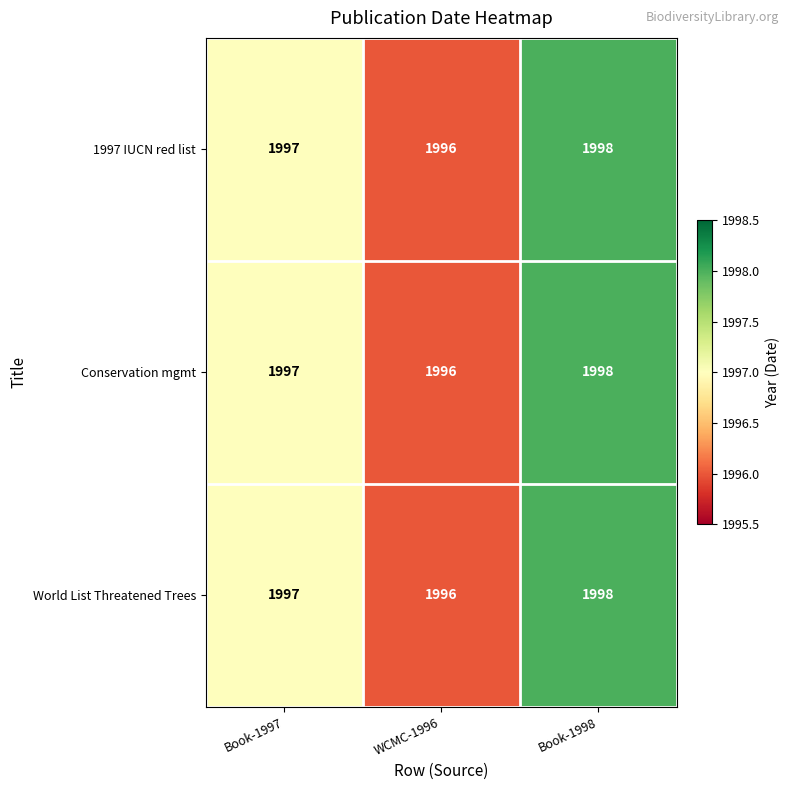

At which label does World List Threatened Trees reach its peak?

Book-1998